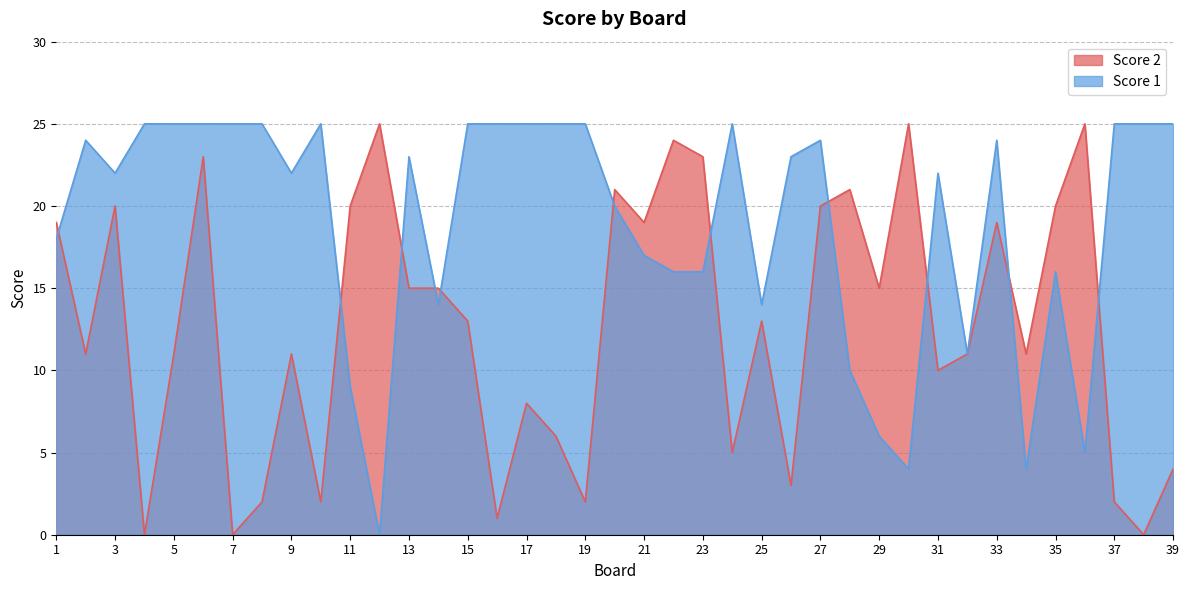

Reading left to right, transcribe all the data shown in this chart.

Score 1: 1=18	2=24	3=22	4=25	5=25	6=25	7=25	8=25	9=22	10=25	11=9	12=0	13=23	14=14	15=25	16=25	17=25	18=25	19=25	20=20	21=17	22=16	23=16	24=25	25=14	26=23	27=24	28=10	29=6	30=4	31=22	32=11	33=24	34=4	35=16	36=5	37=25	38=25	39=25
Score 2: 1=19	2=11	3=20	4=0	5=11	6=23	7=0	8=2	9=11	10=2	11=20	12=25	13=15	14=15	15=13	16=1	17=8	18=6	19=2	20=21	21=19	22=24	23=23	24=5	25=13	26=3	27=20	28=21	29=15	30=25	31=10	32=11	33=19	34=11	35=20	36=25	37=2	38=0	39=4